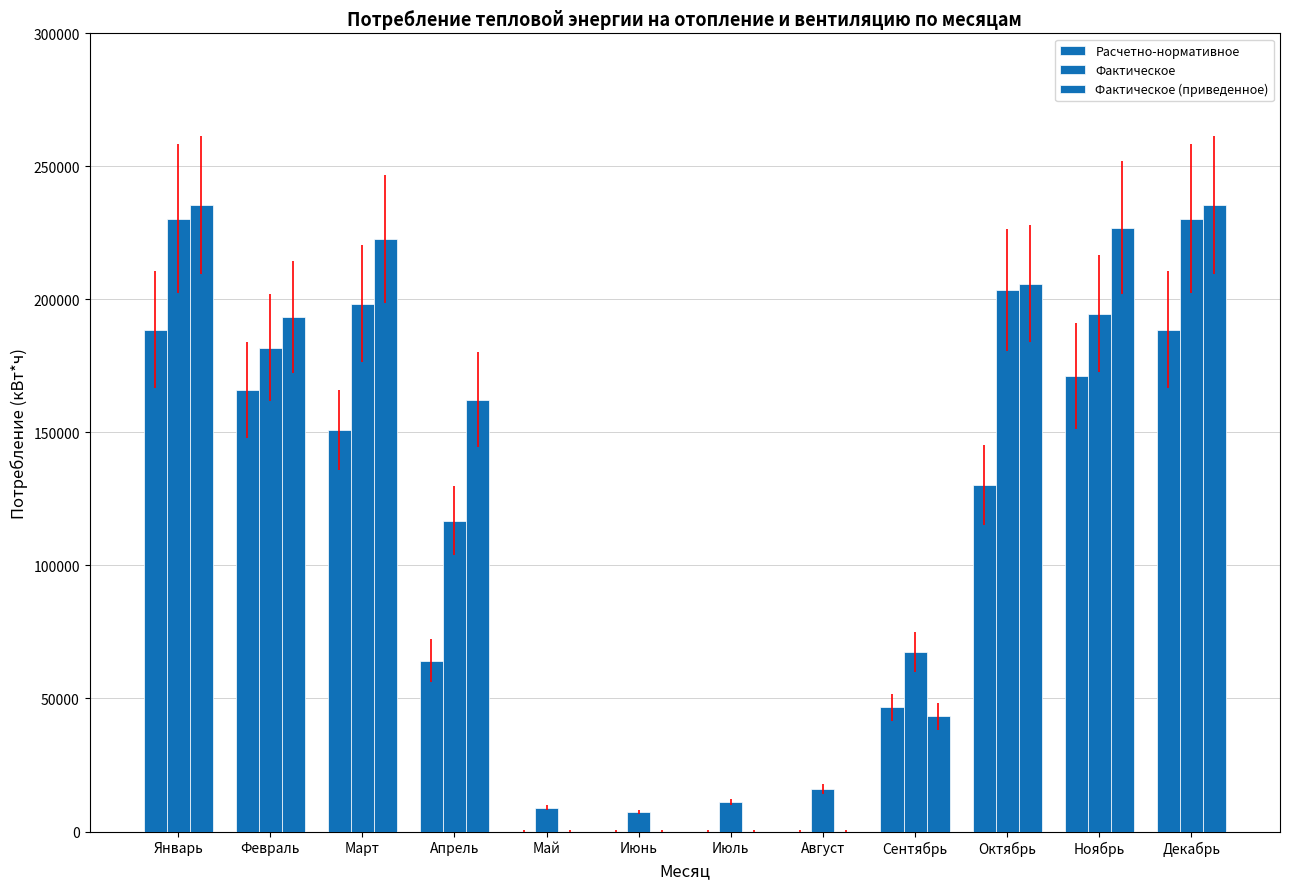

How many groups of bars are there?

12